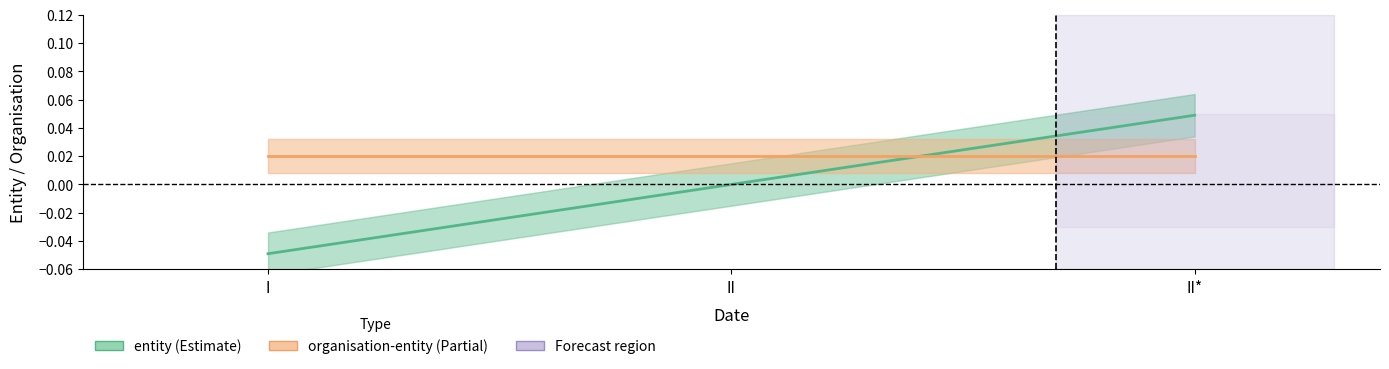

At how many categories does at least one series exceed 0?

3